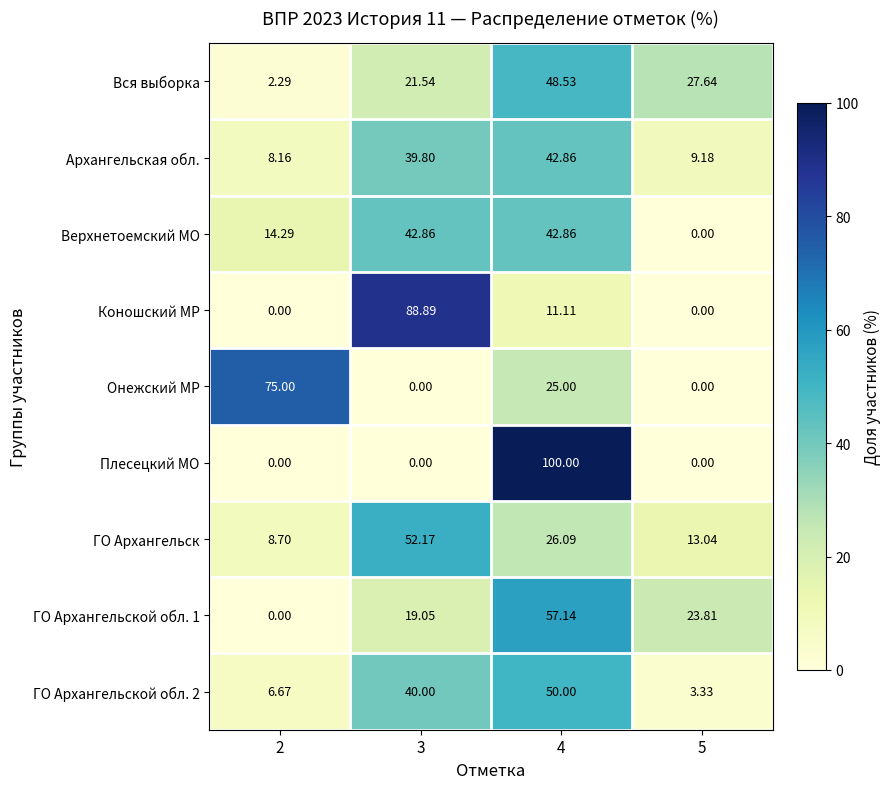

Which series has the largest total across all categories?

Верхнетоемский МО